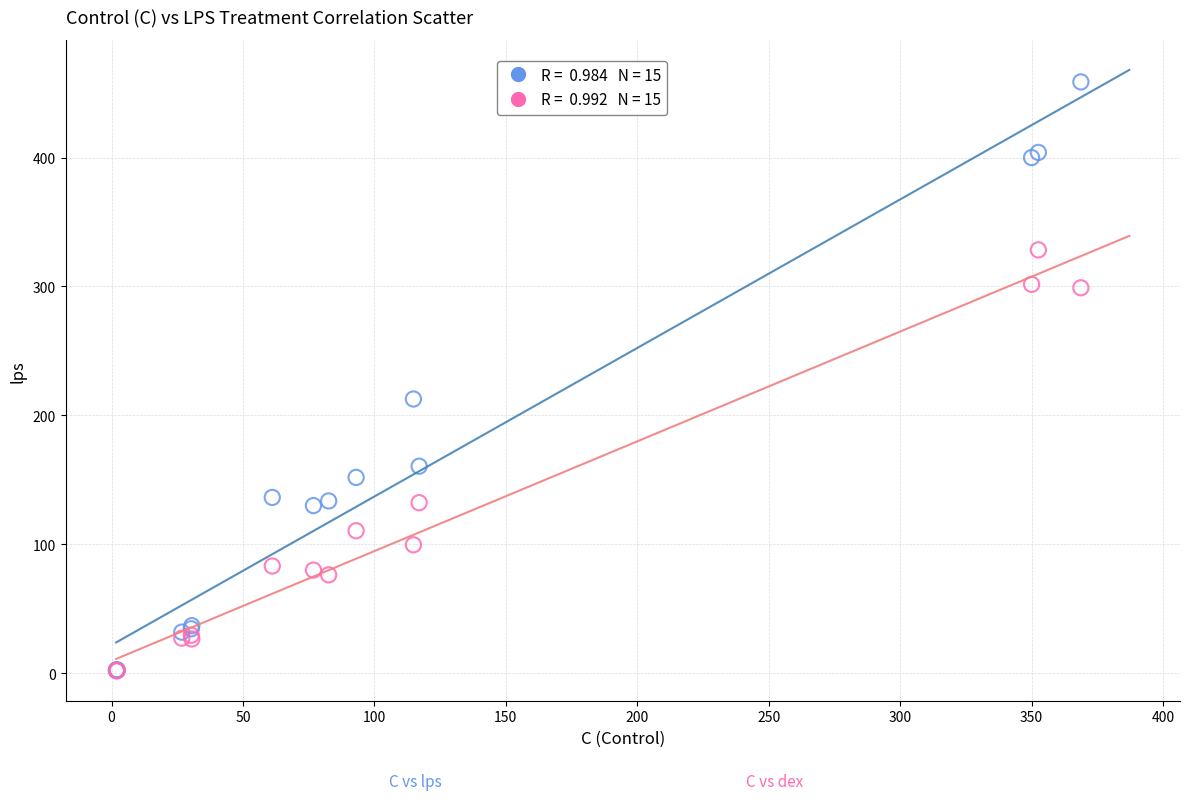

Across all series, what Y value is closest to 230?

212.7